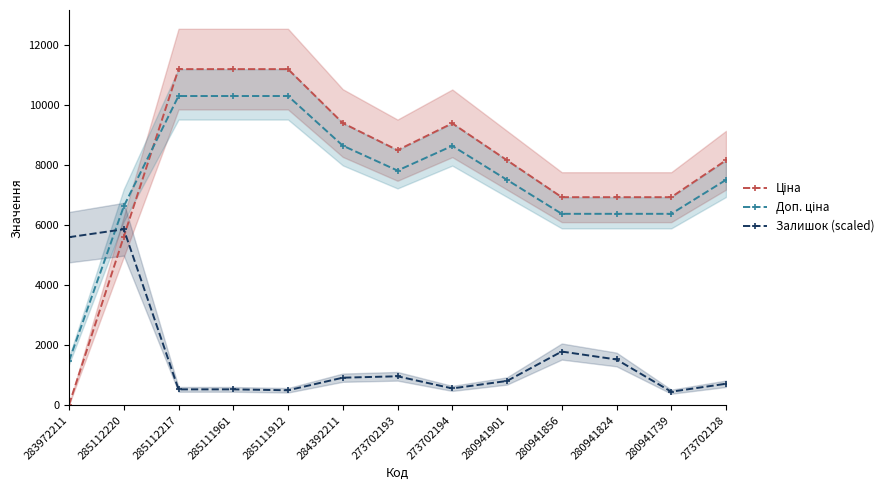

The Залишок (scaled) series shows 2074.7 at 280941824. True or false?

False